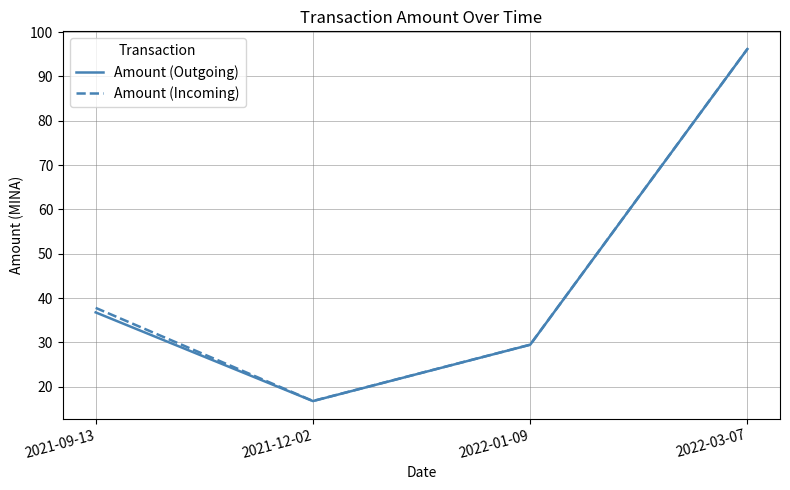

How many lines are shown in the chart?

2